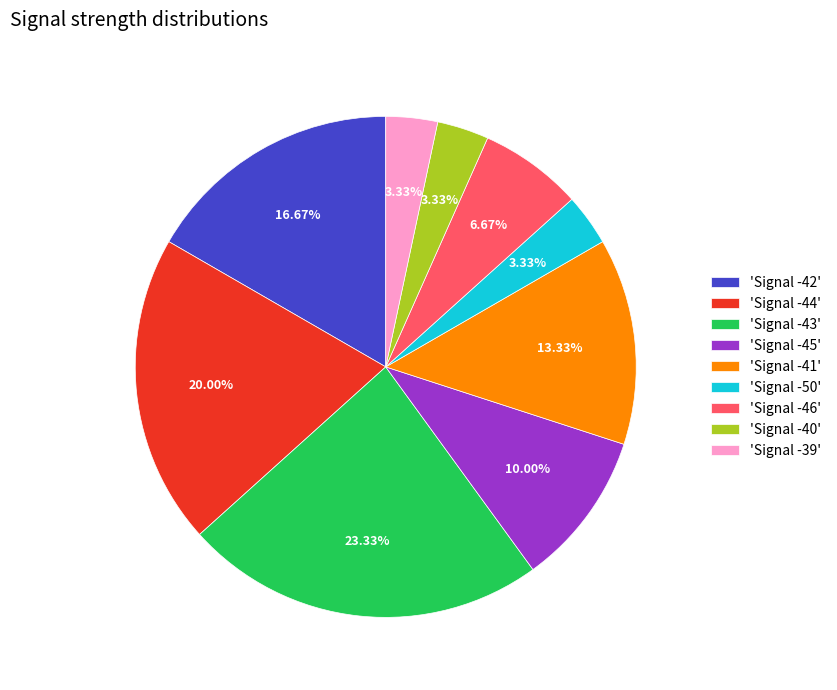

Count the number of slices in the pie.

9